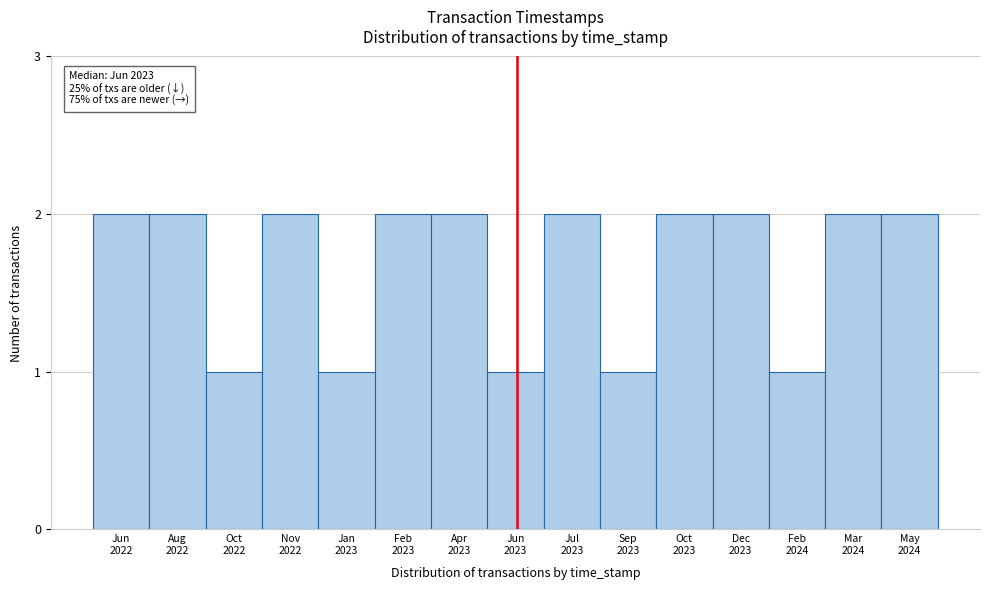

Reading right to left, list all the values displayed in this chart.

2	2	1	2	2	1	2	1	2	2	1	2	1	2	2